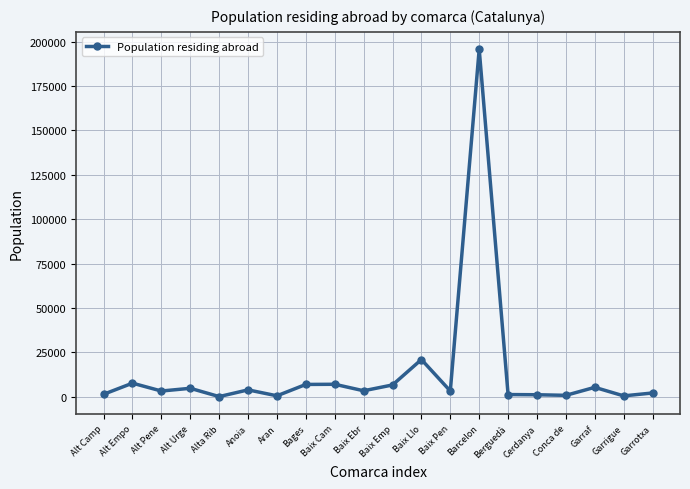

What is the ratio of the value at Alt Empo to the value at Garrigue?

14.2